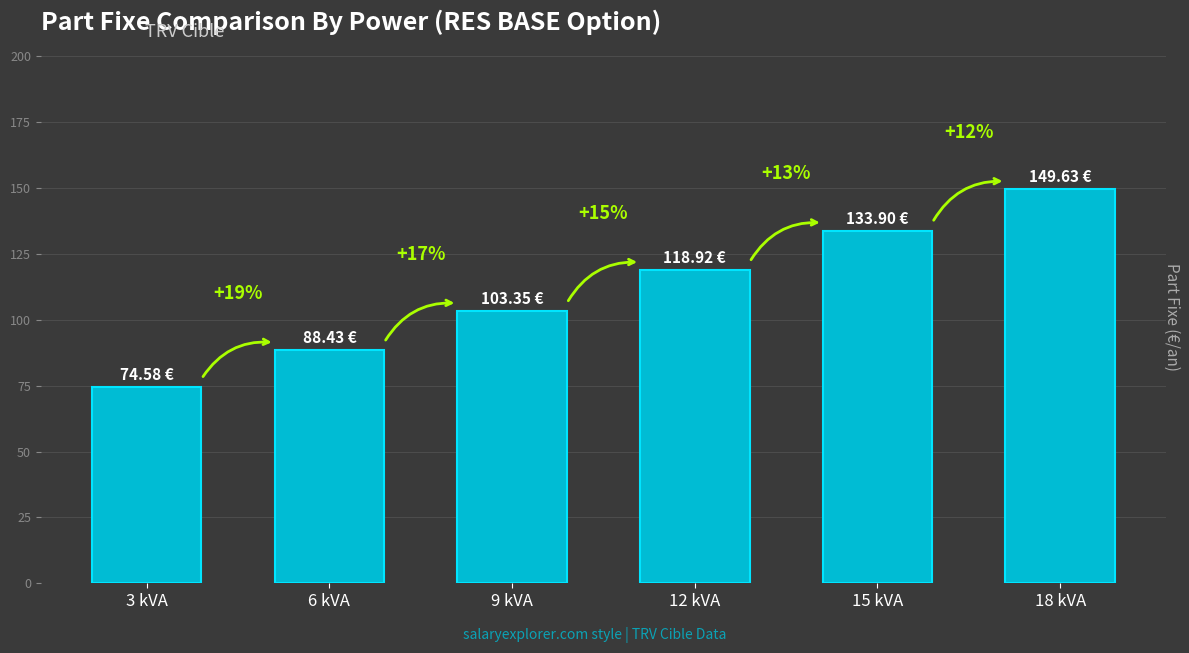

Does the chart contain stacked bars?

No